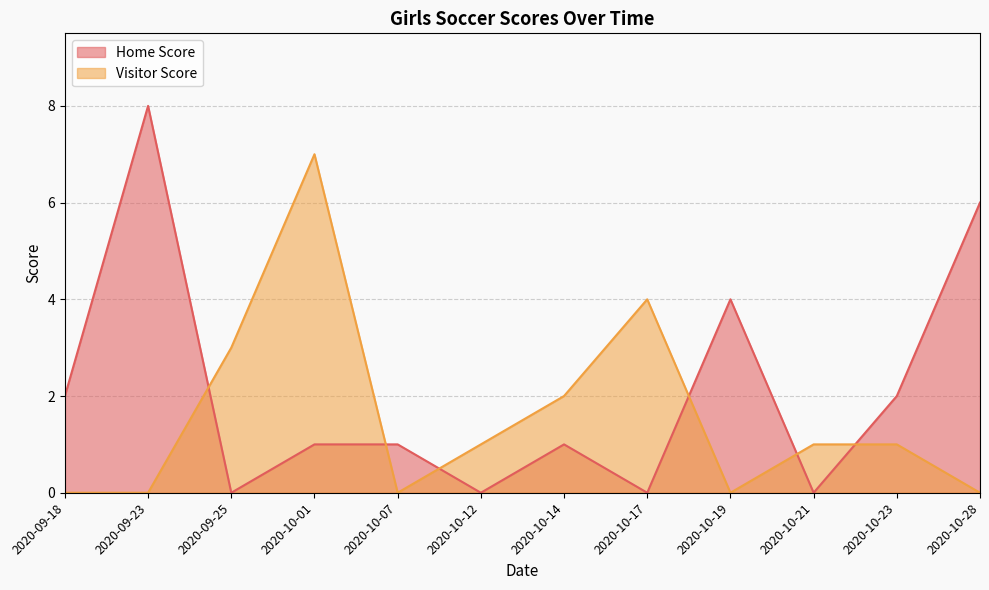

Which category has the highest value in the Home Score series?

2020-09-23